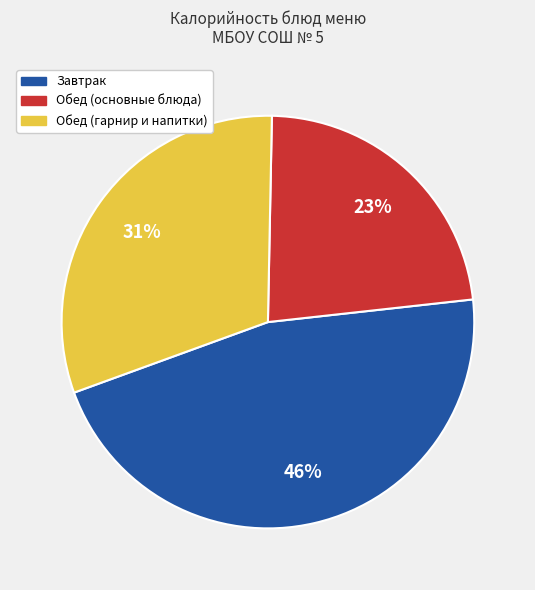

Count the number of slices in the pie.

3